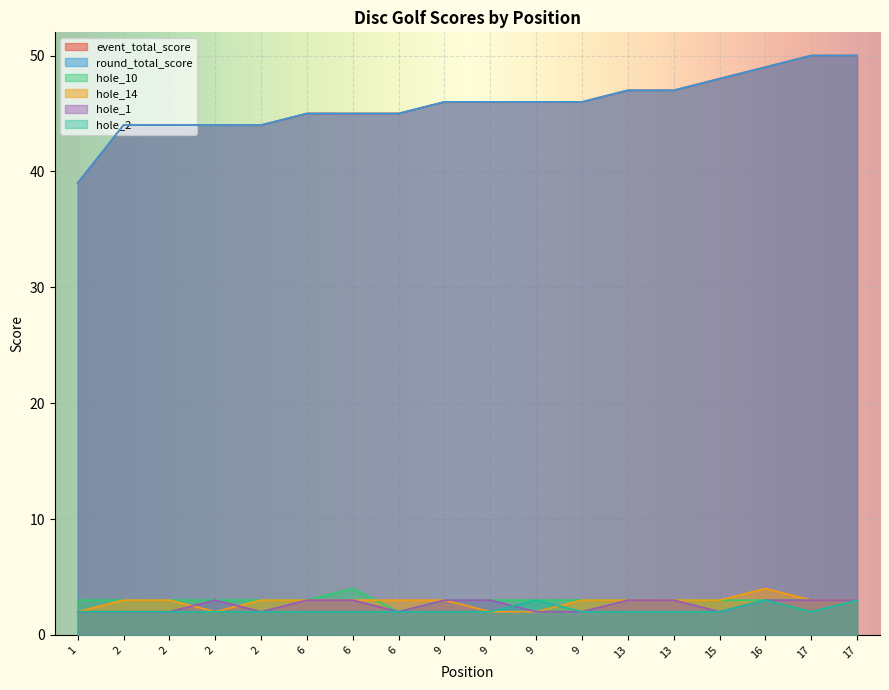

What is the difference between the maximum and second lowest values in the round_total_score series?

6